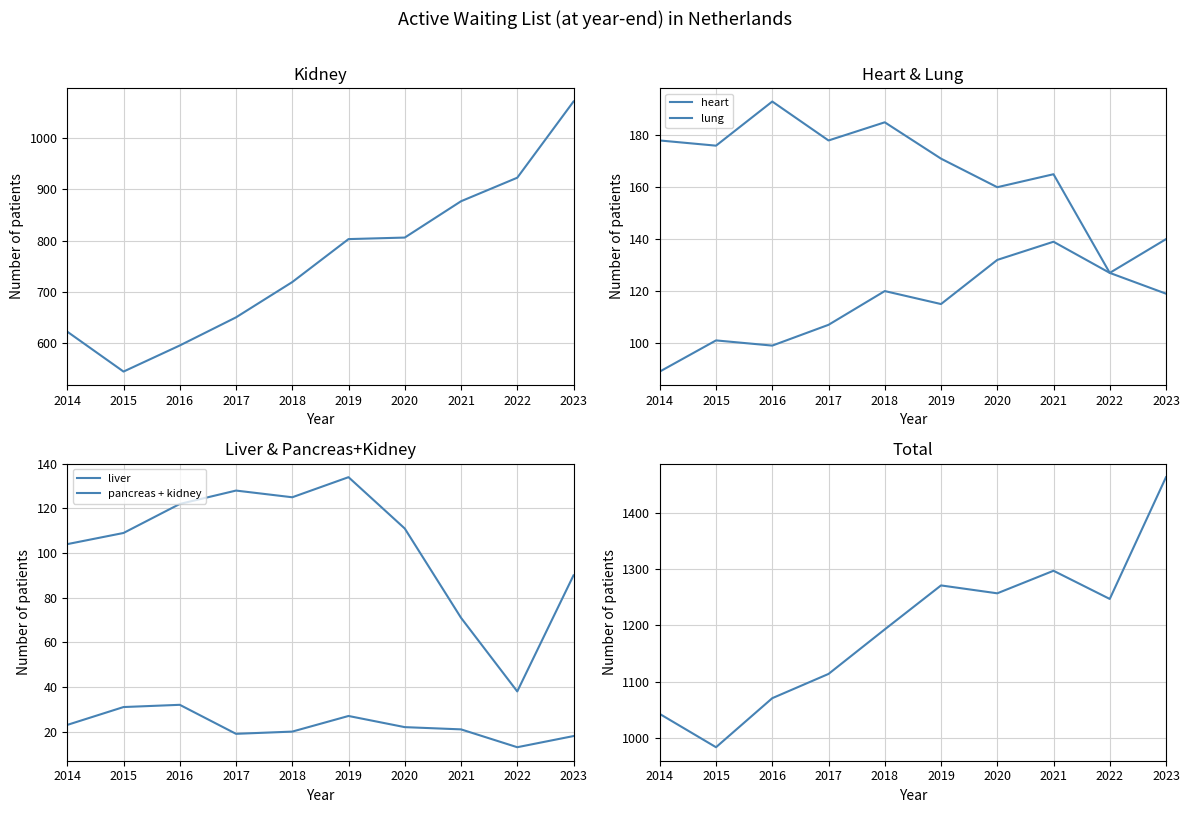

The kidney series shows 544 at 2015. True or false?

True